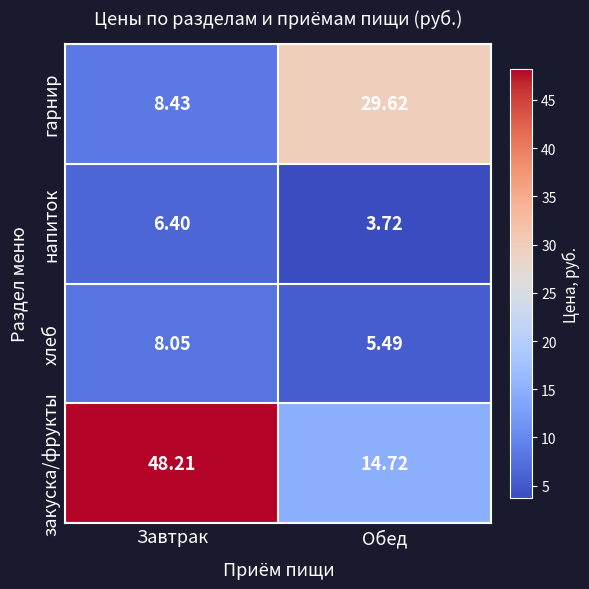

Rank the series by their maximum value, from lowest to highest.

напиток, хлеб, гарнир, закуска/фрукты